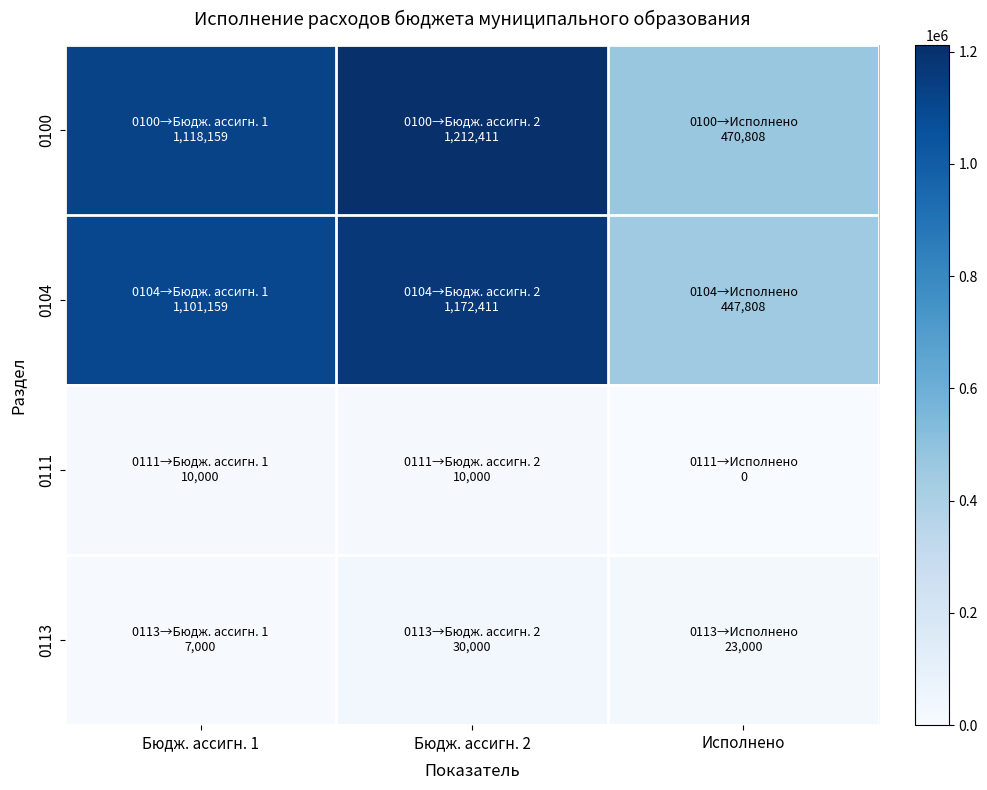

Which has a higher value, Бюдж. ассигн. 1 or Бюдж. ассигн. 2?

Бюдж. ассигн. 2